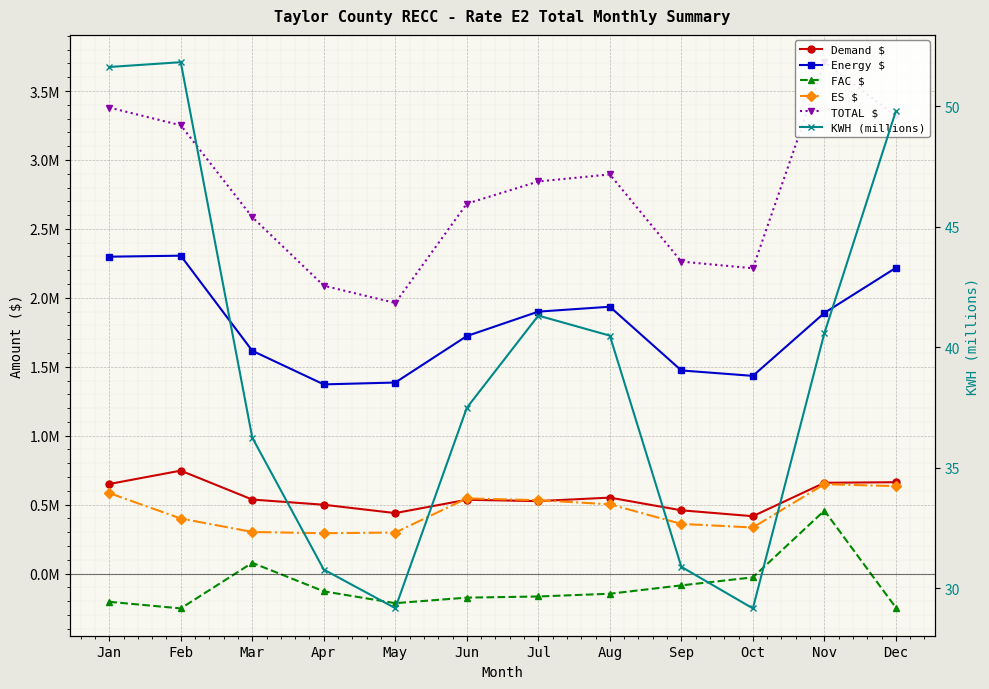

True or false: KWH (millions) and TOTAL $ intersect in this chart.

False